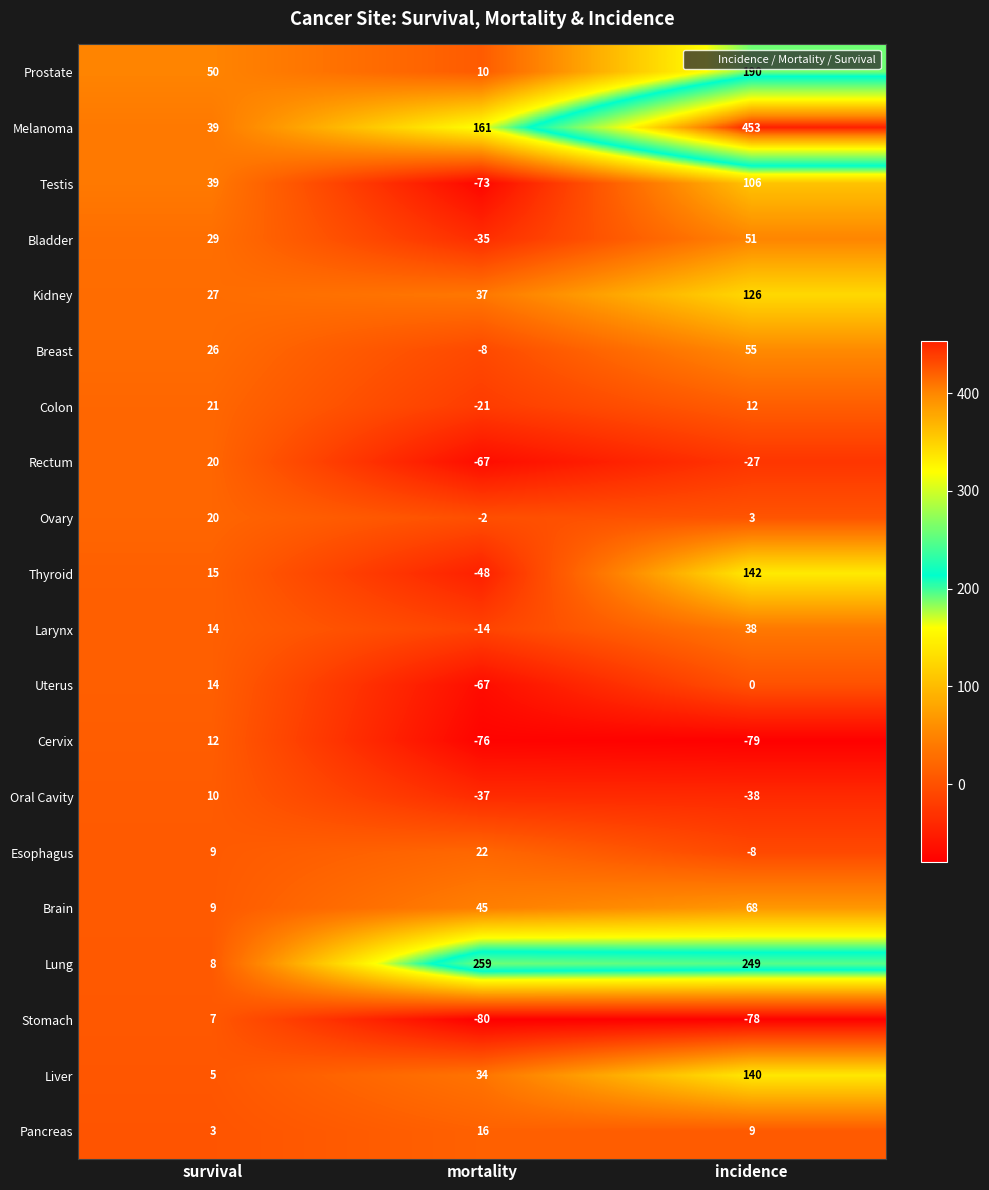

How many categories are shown in the chart?

3